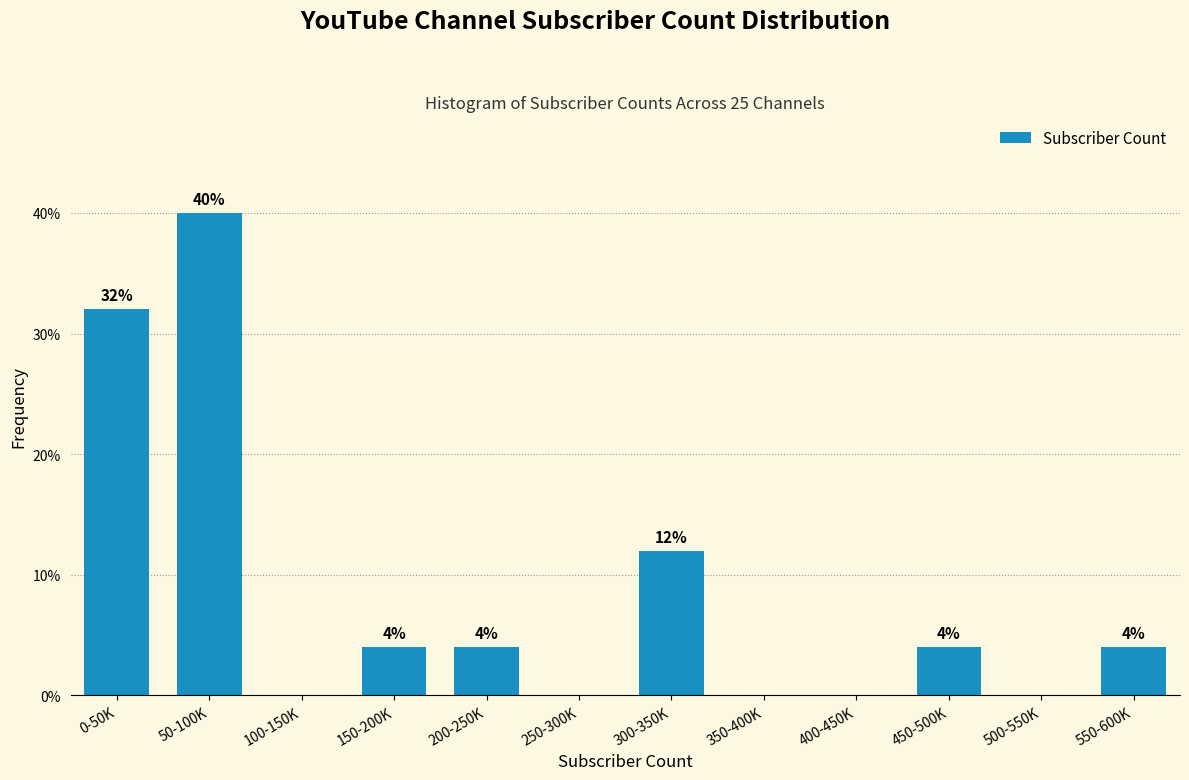

Reading right to left, list all the values displayed in this chart.

550-600K=4	500-550K=0	450-500K=4	400-450K=0	350-400K=0	300-350K=12	250-300K=0	200-250K=4	150-200K=4	100-150K=0	50-100K=40	0-50K=32